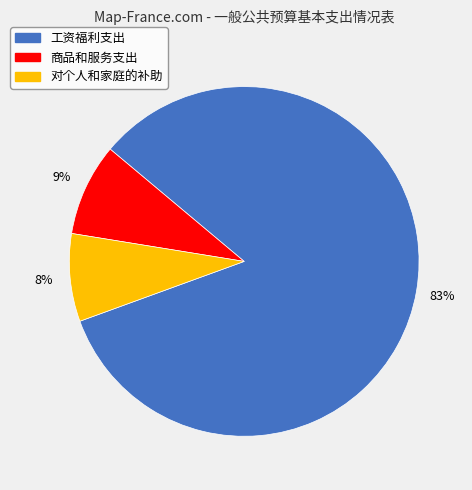

Which slice represents more than half of the pie?

工资福利支出